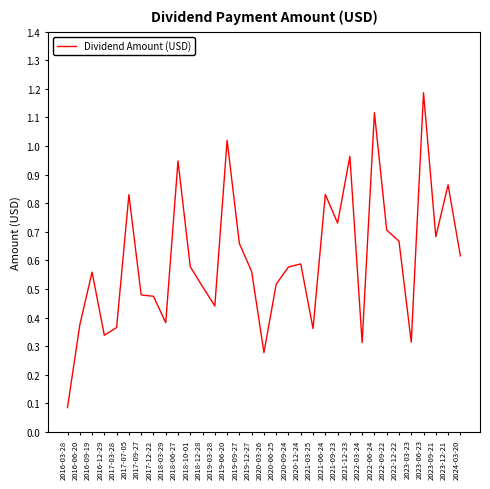

What position from the left is 2020-06-25?

18